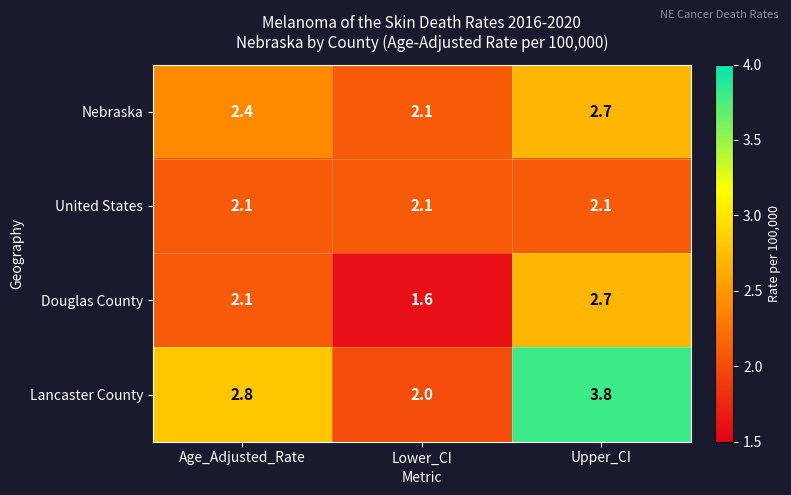

Which category has the highest value across all series?

Upper_CI